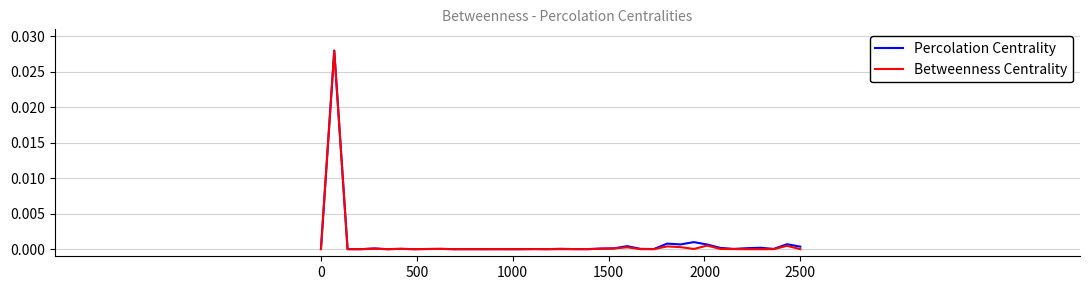

Rank the series by their average value, from highest to lowest.

Percolation Centrality, Betweenness Centrality